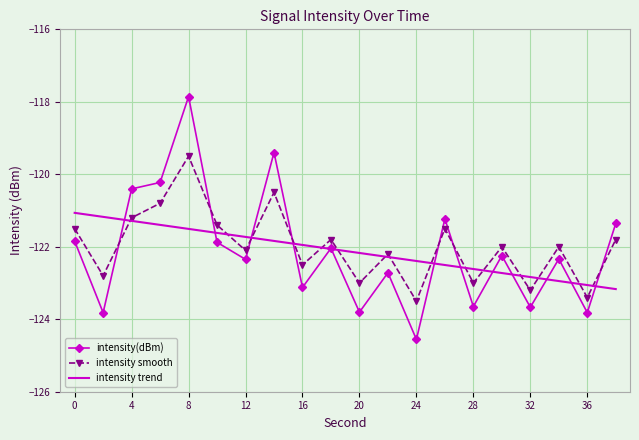

What is the greatest value displayed?

-117.9